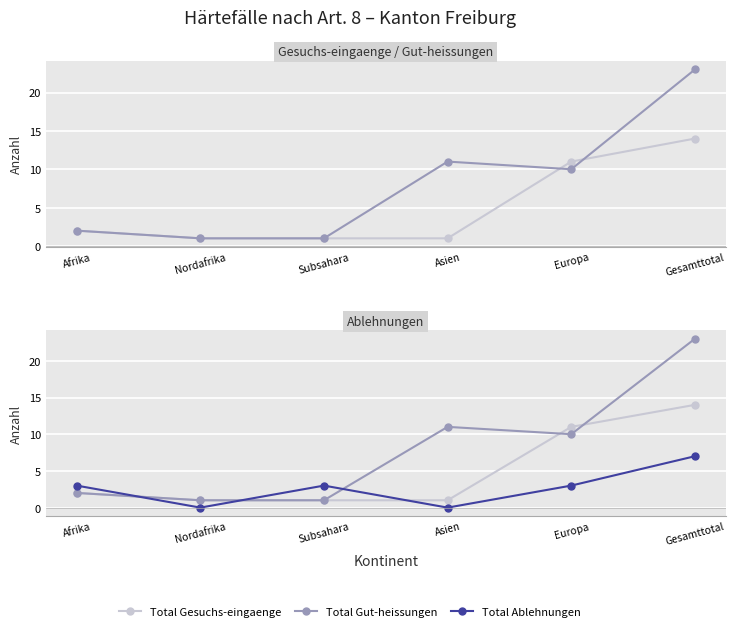

Is it true that Total Gut-heissungen equals 23 at Gesamttotal?

True